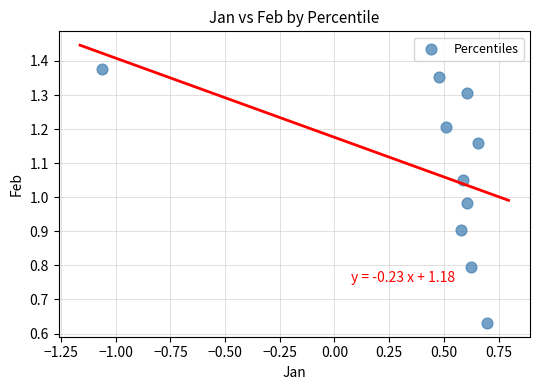

What is the range of Y values (max minus min)?

0.7